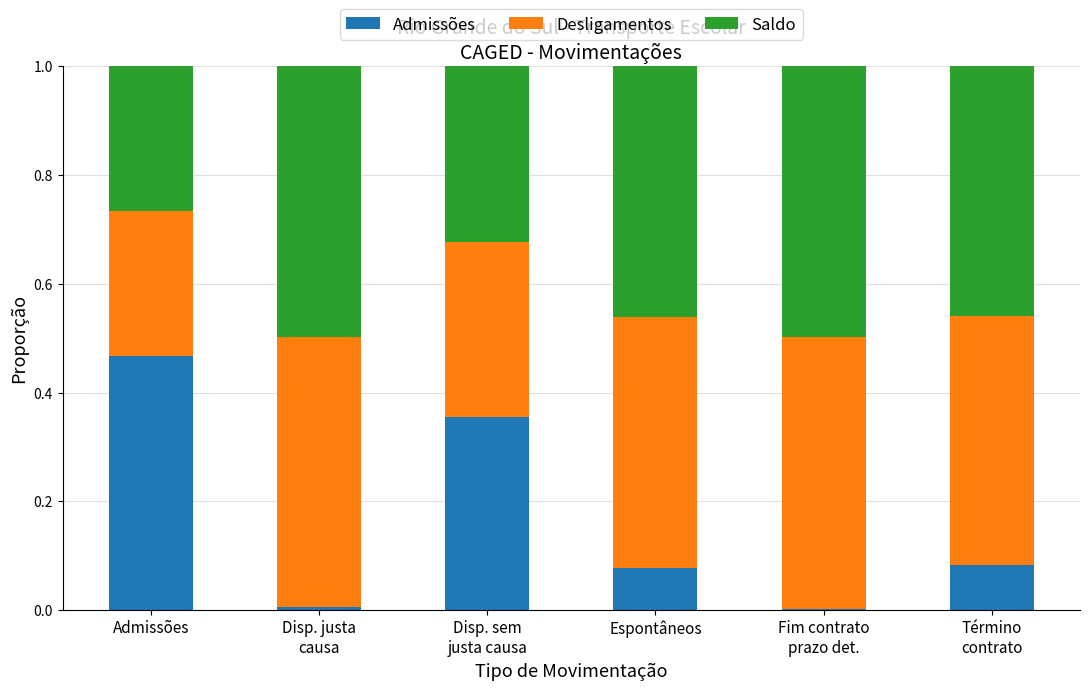

True or false: Admissões has a value of 0.7 at Admissões.

False